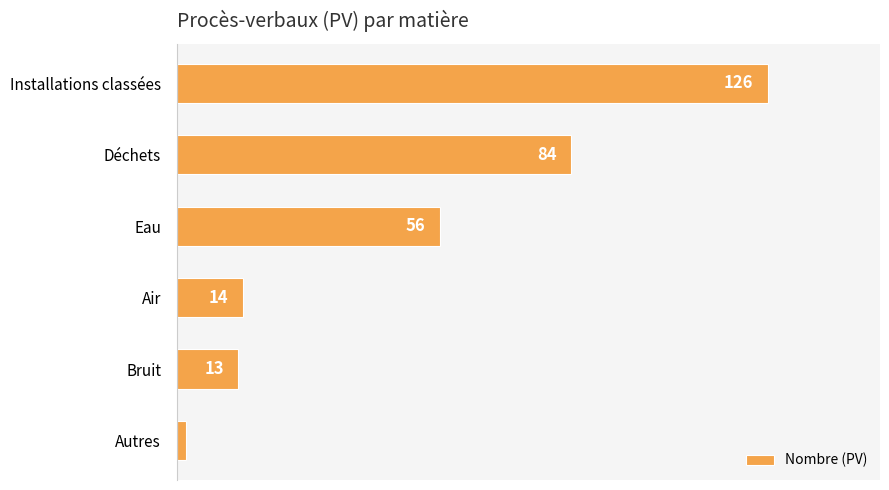

How many bars are there in total?

6